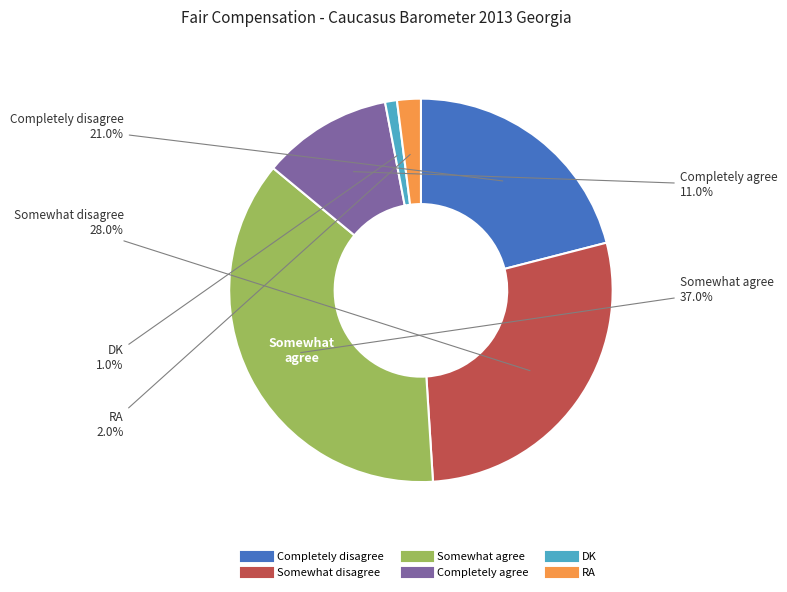

Between RA and DK, which is larger?

RA